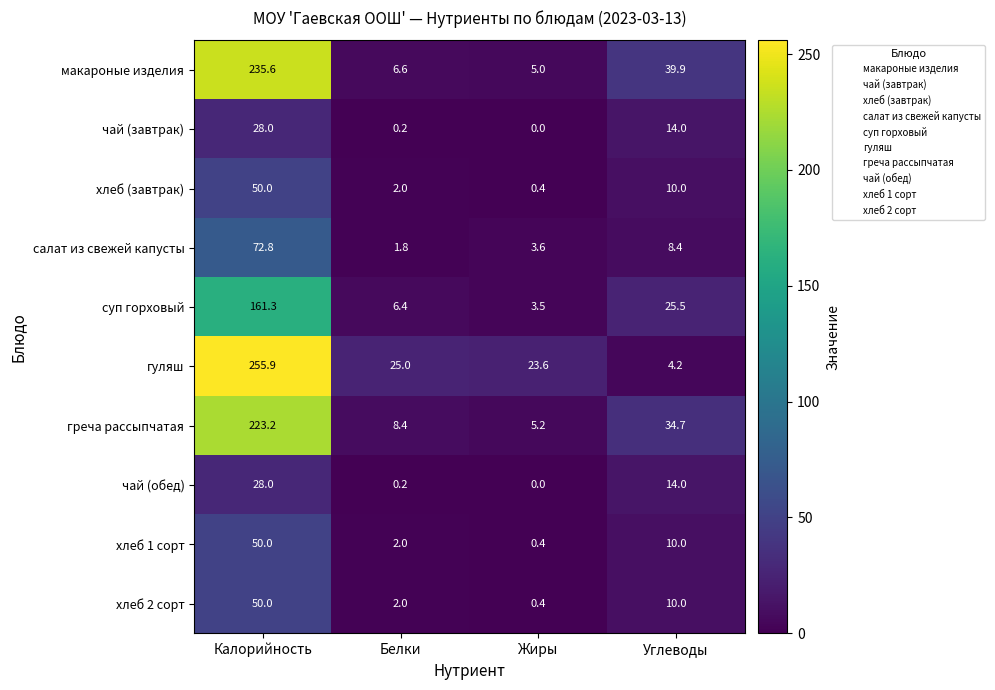

At which label does хлеб 2 сорт reach its peak?

Калорийность